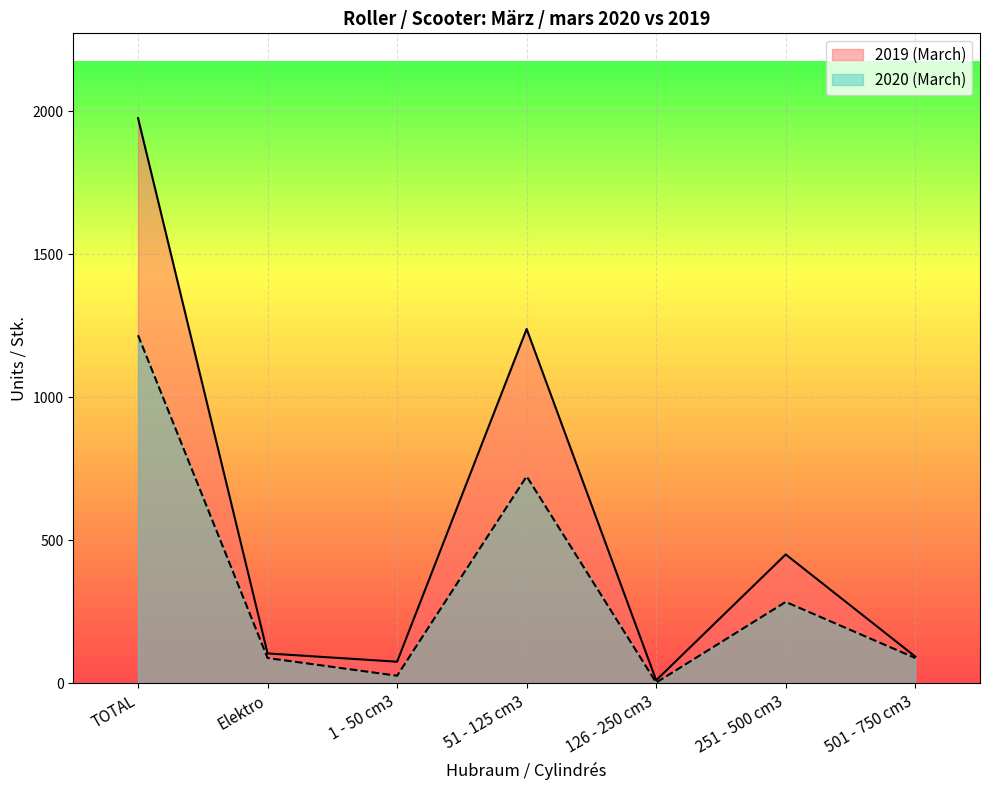

Reading left to right, list all the values displayed in this chart.

2019 (March): TOTAL=1976	Elektro=105	1 - 50 cm3=76	51 - 125 cm3=1239	126 - 250 cm3=11	251 - 500 cm3=451	501 - 750 cm3=94
2020 (March): TOTAL=1217	Elektro=89	1 - 50 cm3=27	51 - 125 cm3=724	126 - 250 cm3=3	251 - 500 cm3=285	501 - 750 cm3=89